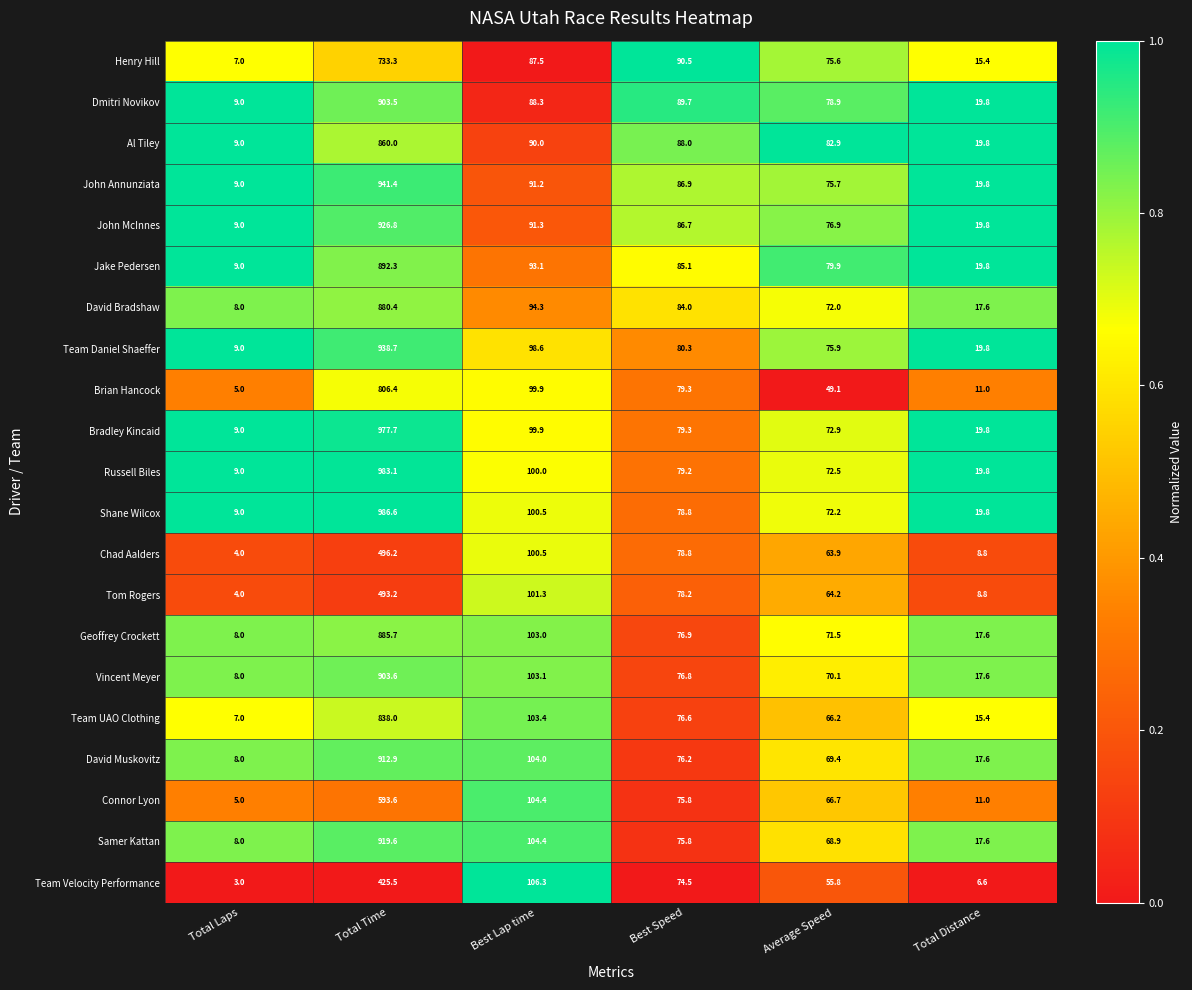

Which category has the lowest value across all series?

Total Laps